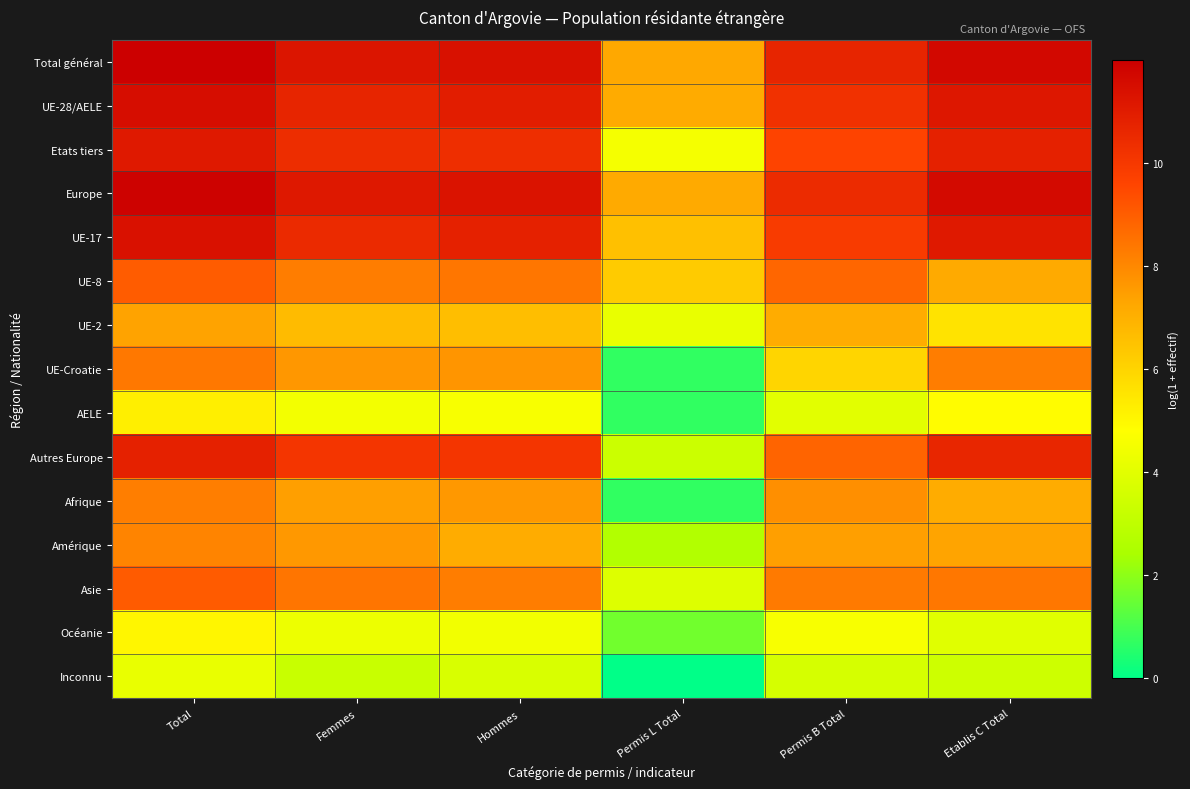

What is the difference between the highest and lowest values at Permis B Total?

7.1